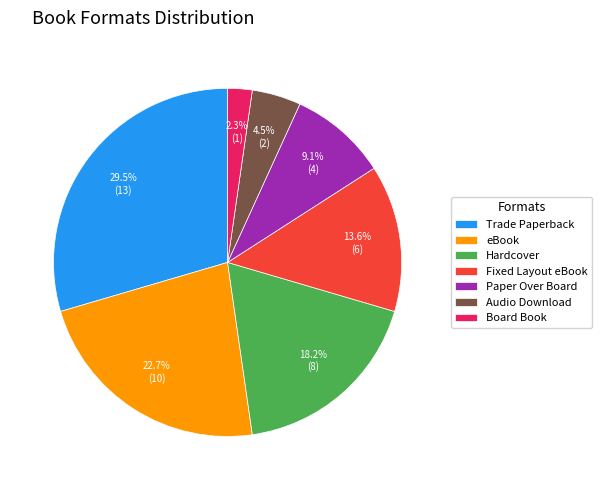

To the nearest percent, what is the average slice percentage?

14%